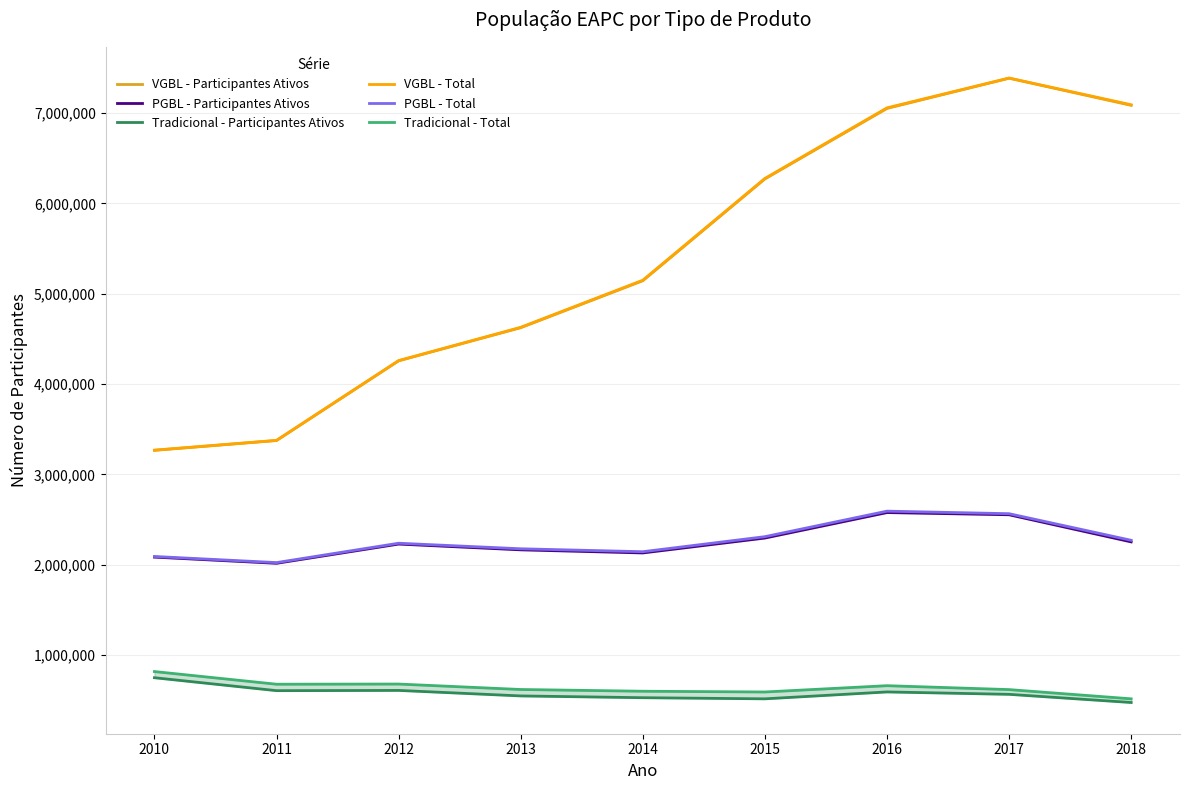

At which label is VGBL - Participantes Ativos closest to 5325877?

2014